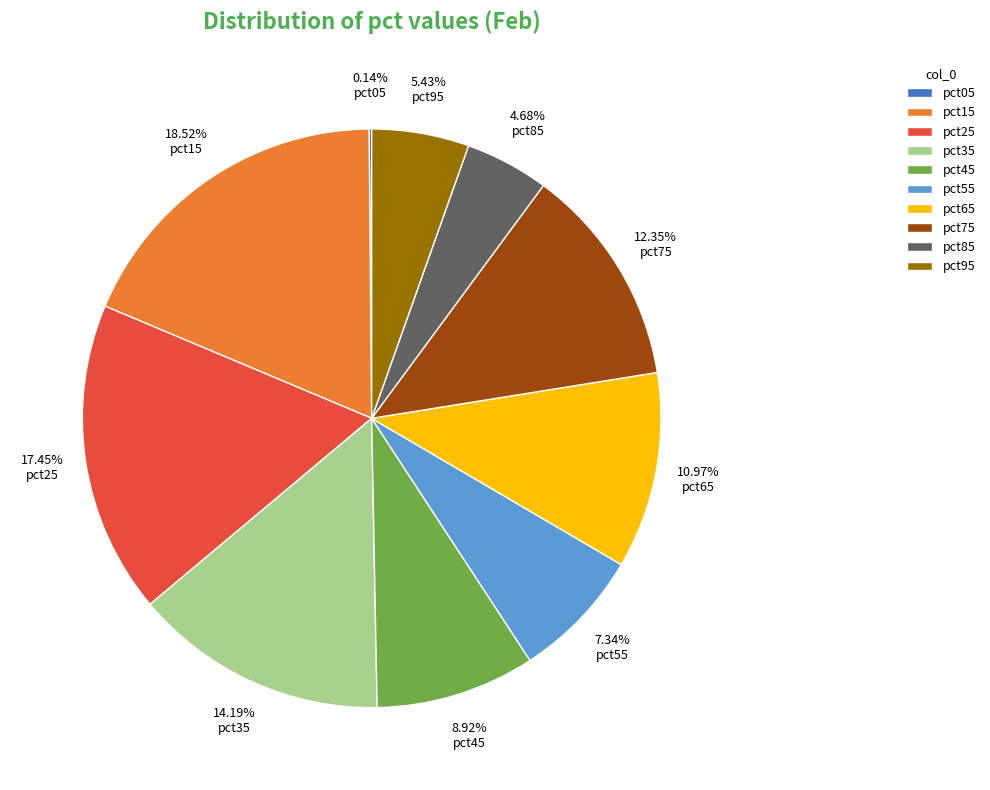

True or false: pct75 accounts for 12% of the total.

True